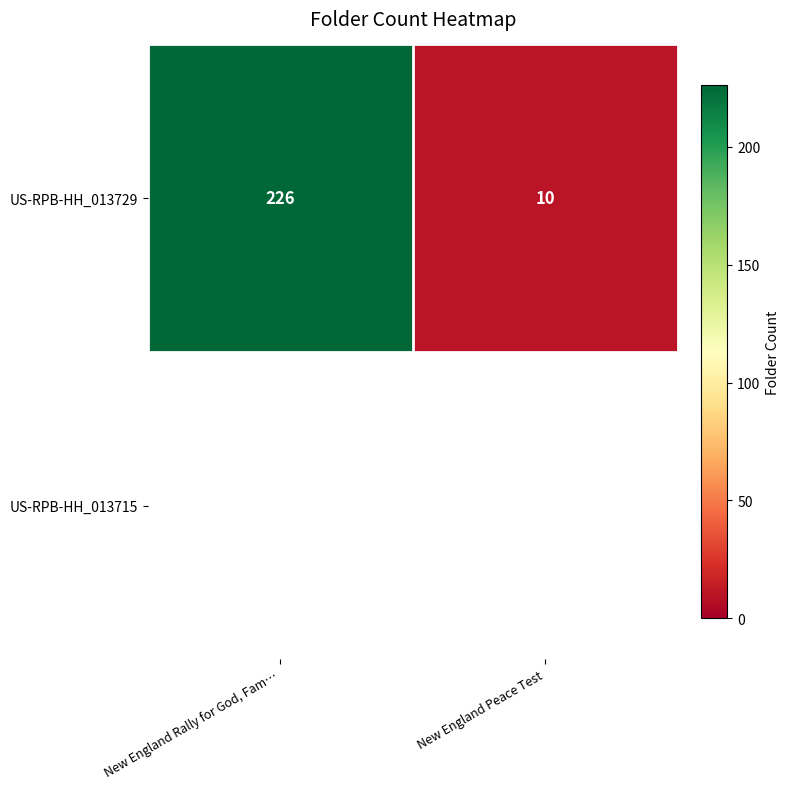

Rank the categories by value from lowest to highest.

New England Peace Test, New England Rally for God, Fam…